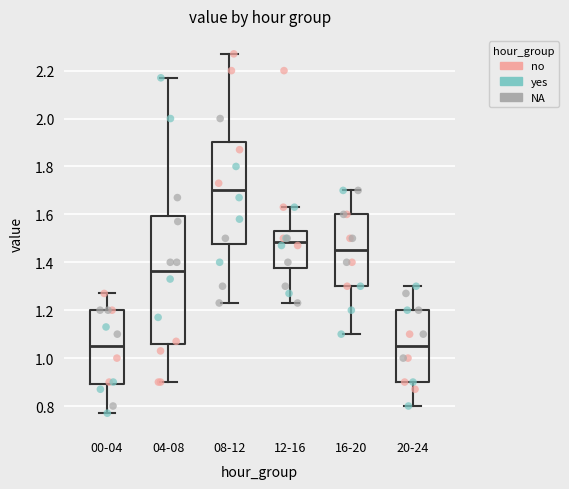

Which box is the tallest, from its lower edge to its upper edge?

04-08